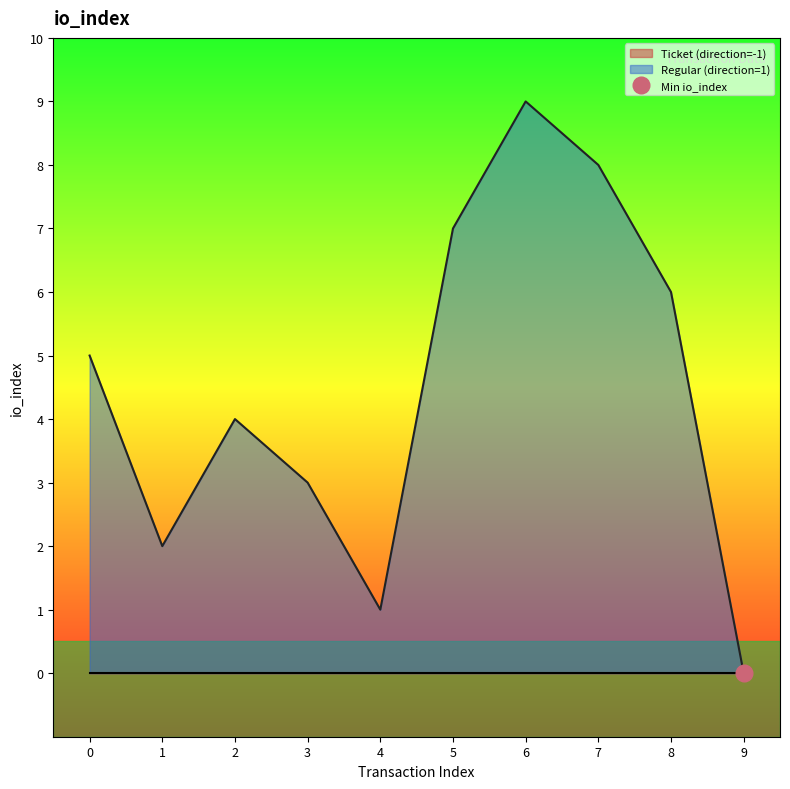

The Regular (direction=1) series shows 9 at 6. True or false?

True